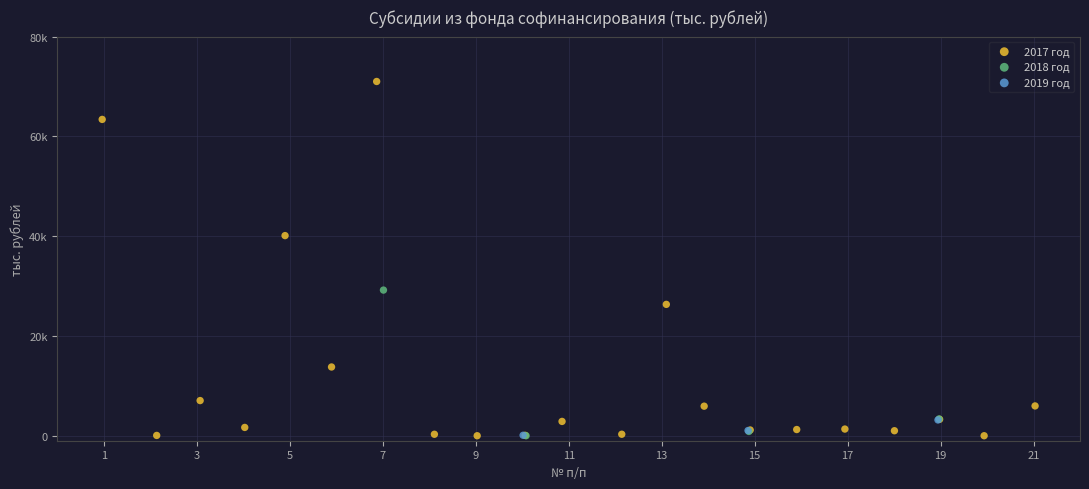

What are all the series names shown in the legend?

2017 год, 2018 год, 2019 год